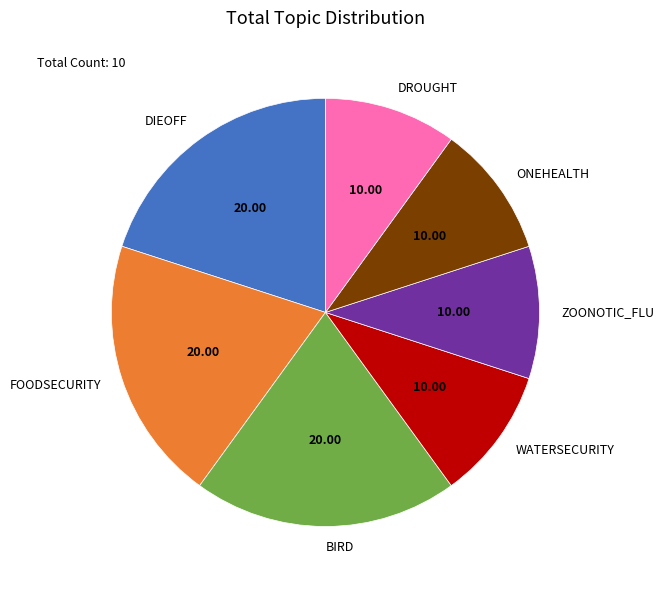

What is the ratio of the value at ONEHEALTH to the value at FOODSECURITY?

0.5